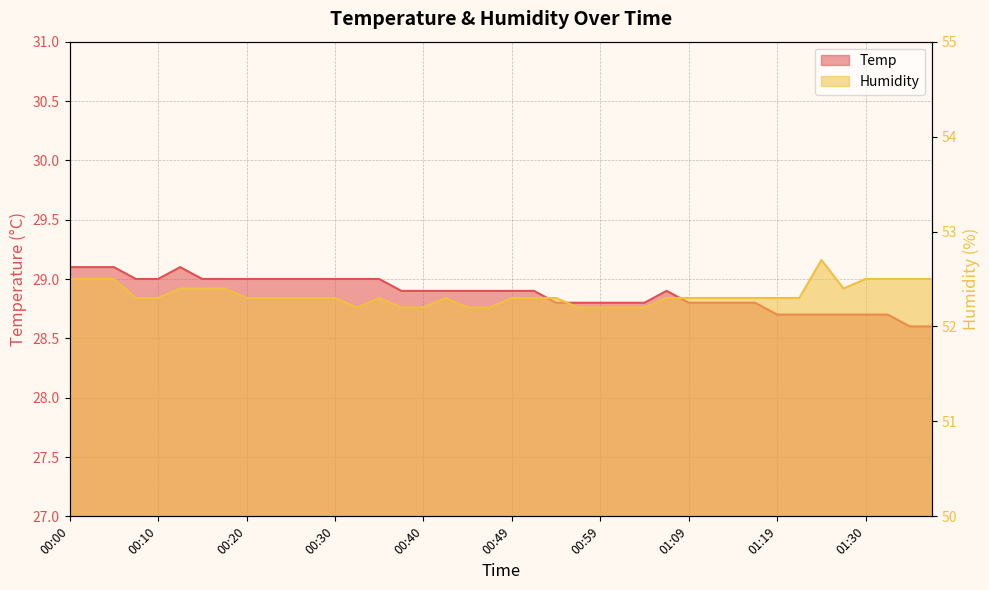

In Humidity, how many points are higher than both neighbors (excluding endpoints)?

3